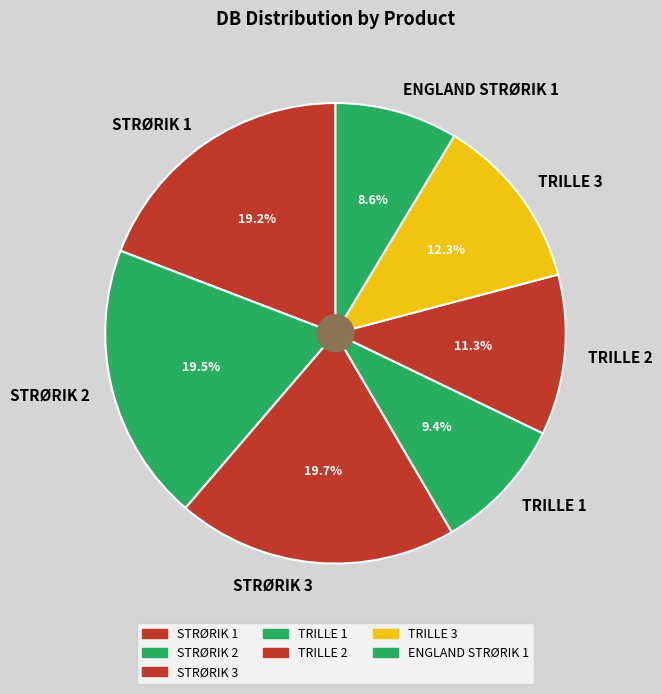

To the nearest percent, what is the difference between the largest and smallest slice percentages?

11%